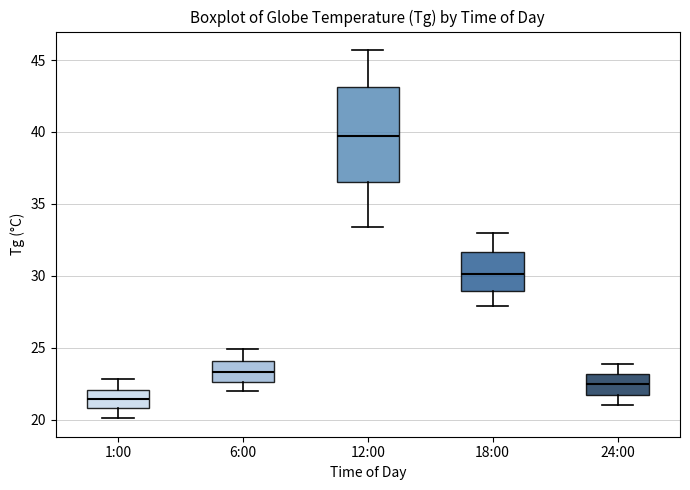

Reading left to right, read every box against the y-axis: the position of its median line, the range the box covers, and the ends of its whiskers. The values are not printed on the chart, so give them approximately, as read against the axis.

1:00: median 21.5, box 21.0 to 22.0, whiskers 20.0 to 23.0
6:00: median 23.5, box 22.5 to 24.0, whiskers 22.0 to 25.0
12:00: median 39.5, box 36.5 to 43.0, whiskers 33.5 to 45.5
18:00: median 30.0, box 29.0 to 31.5, whiskers 28.0 to 33.0
24:00: median 22.5, box 21.5 to 23.0, whiskers 21.0 to 24.0